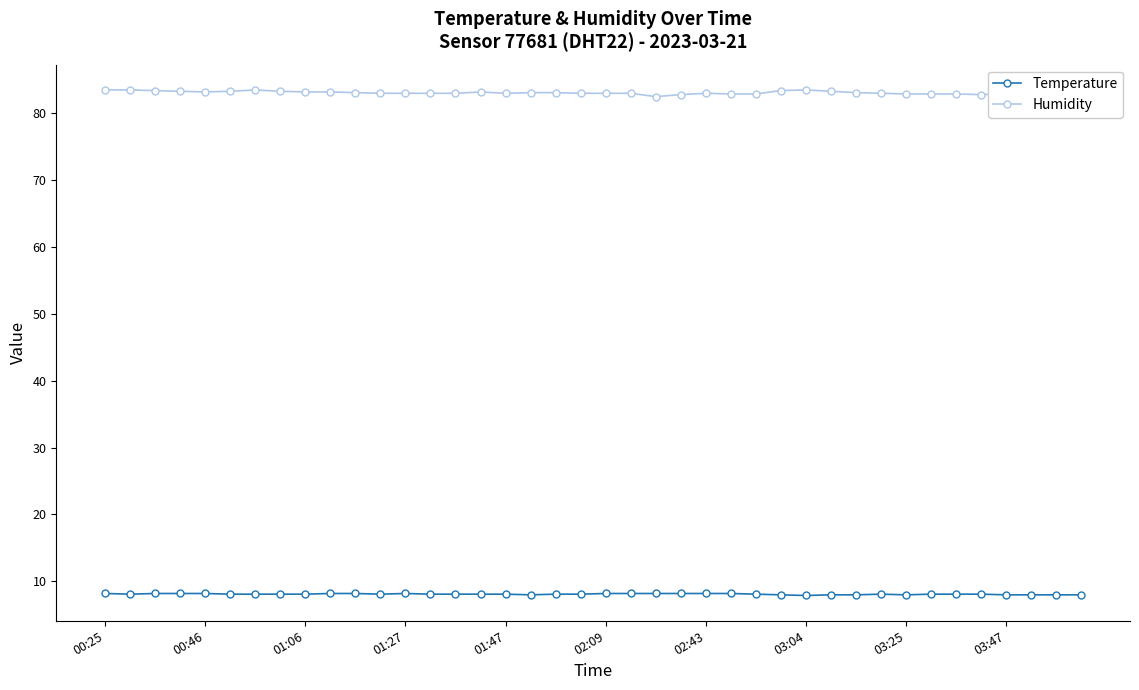

List the series in order of their peak value, lowest first.

Temperature, Humidity